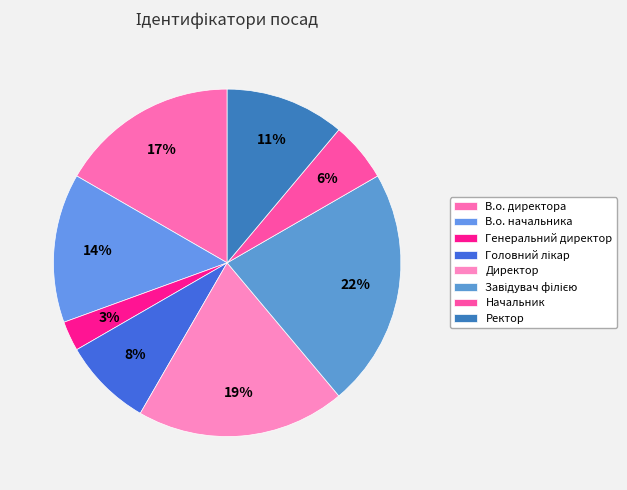

What is the smallest slice in the pie chart?

Генеральний директор